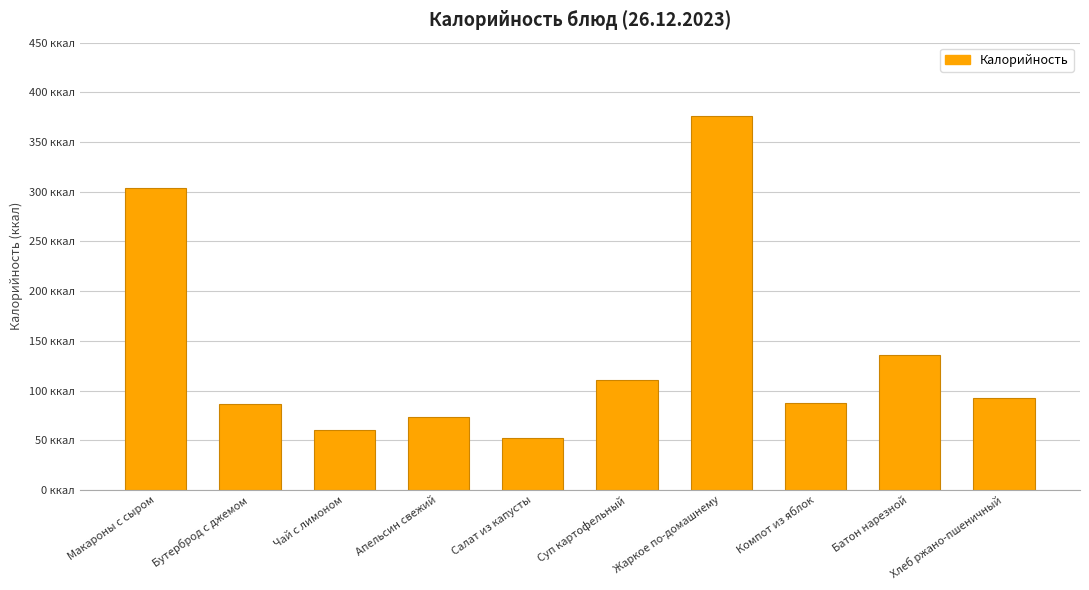

What is the change in value from Бутерброд с джемом to Батон нарезной?

+49.2